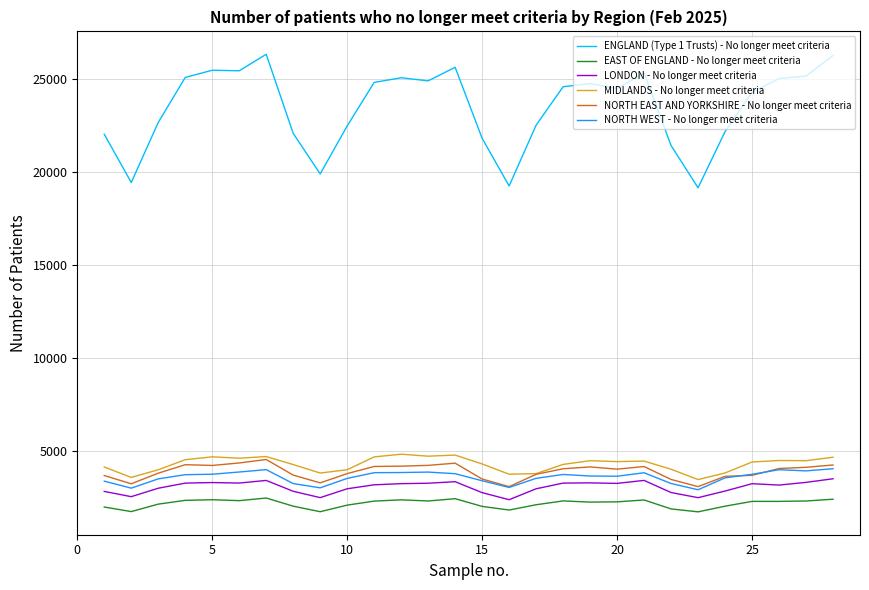

Which series has the largest range (max minus min)?

ENGLAND (Type 1 Trusts) - No longer meet criteria